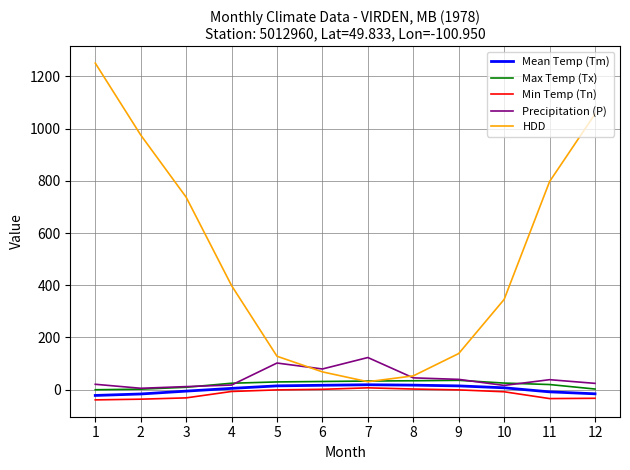

What is the sum of all Mean Temp (Tm) values?

22.7